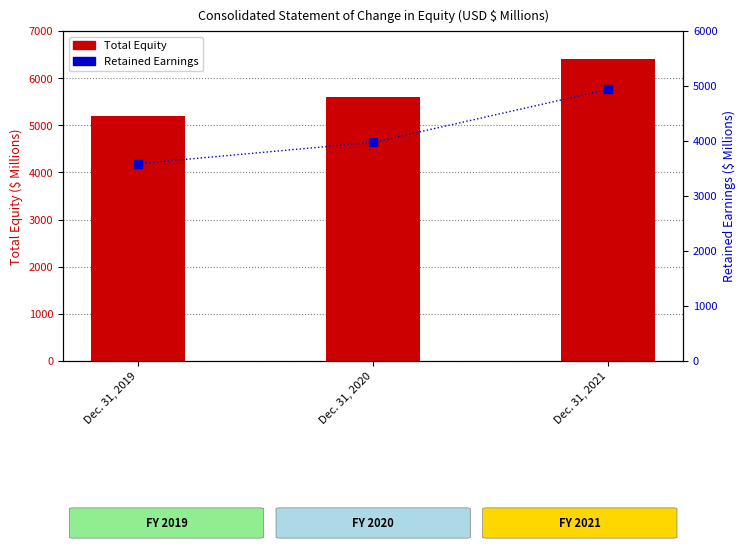

Which series contains the lowest Y value?

Retained Earnings